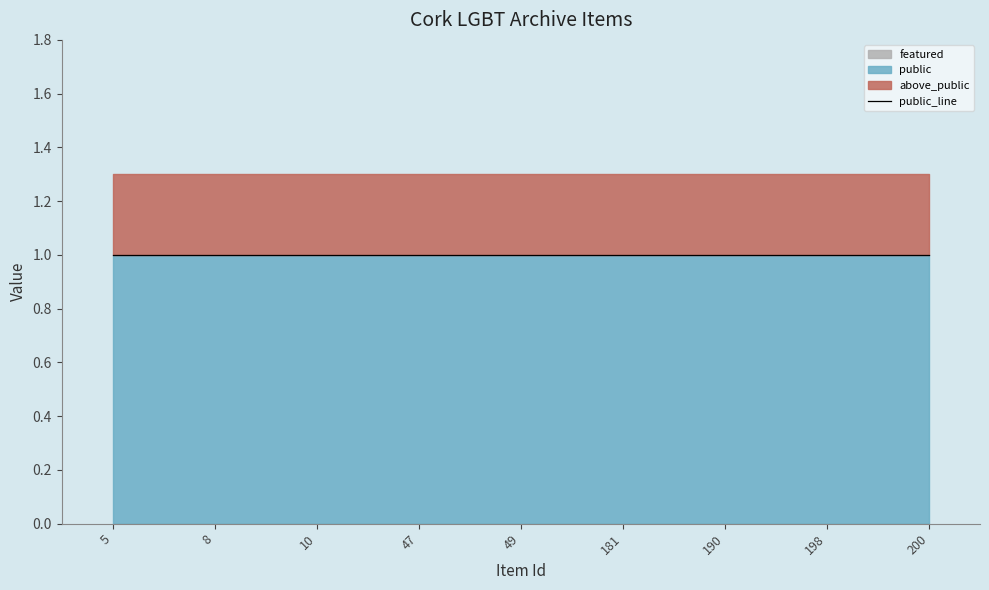

Which category has the lowest value across all series?

5